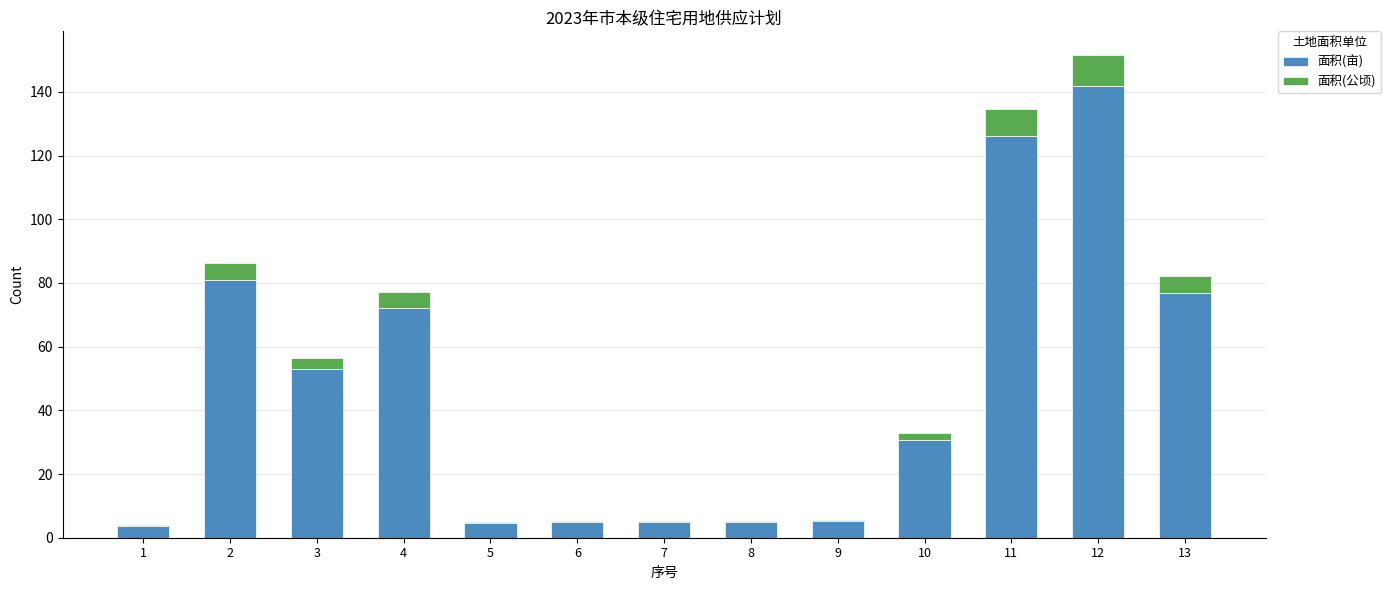

How many distinct data groups are displayed?

2